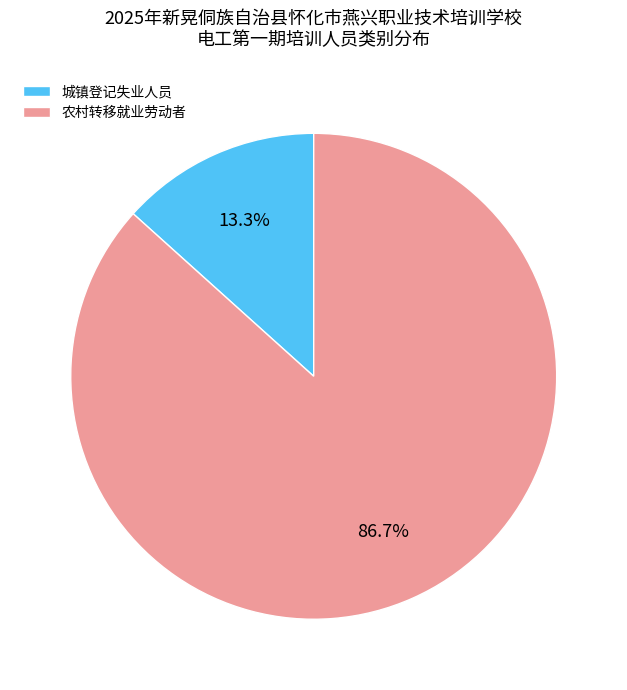

What is the total percentage of 城镇登记失业人员 and 农村转移就业劳动者?

100.0%